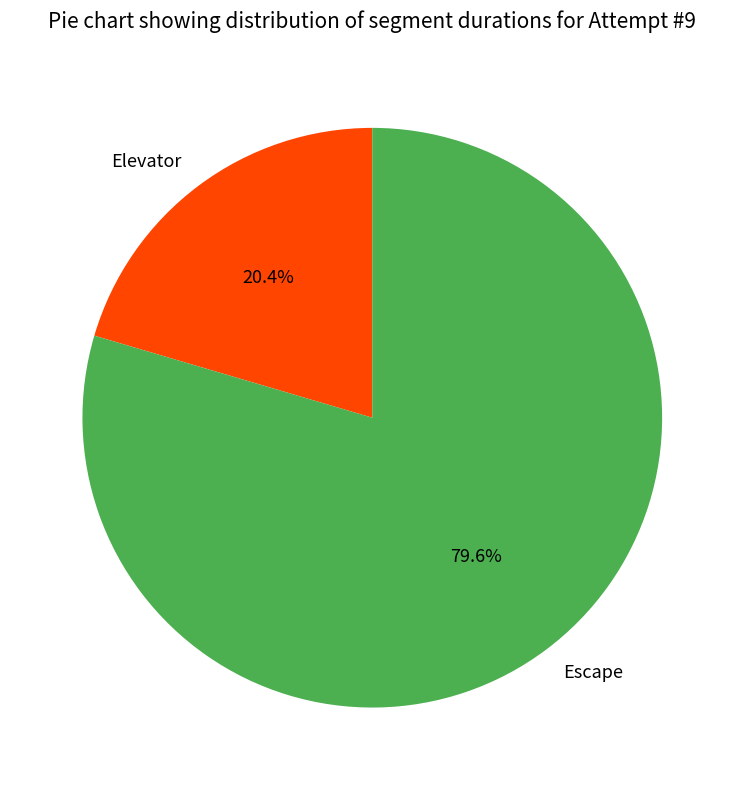

How many slices are in this pie chart?

2